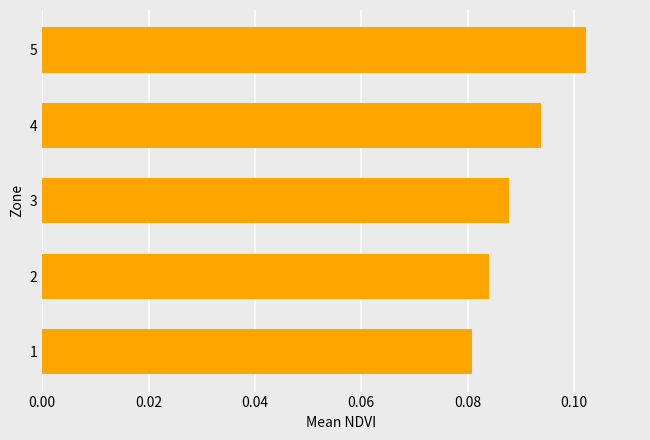

Count the values in the range 0 to 1.

5